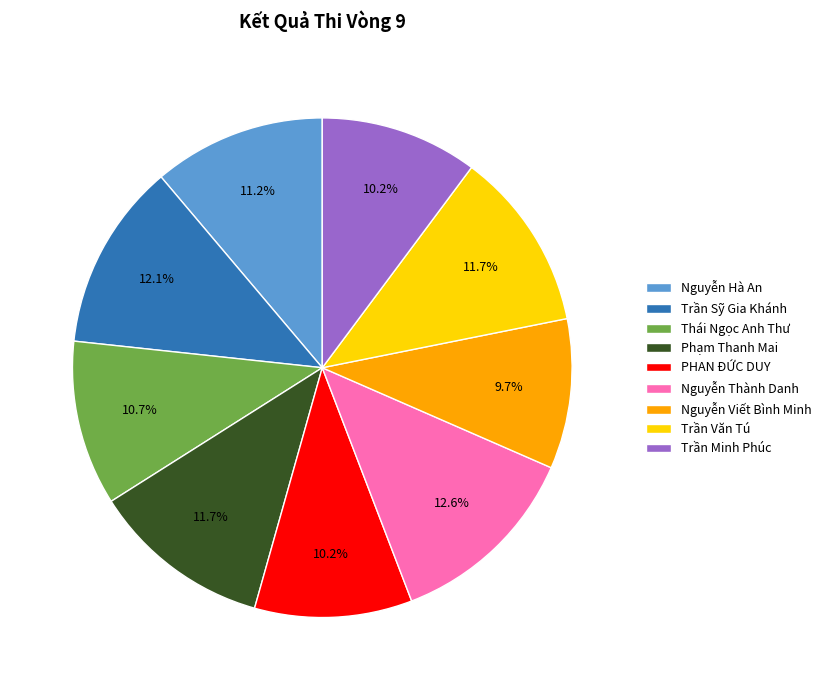

To the nearest percent, what is the difference between the largest and smallest slice percentages?

3%